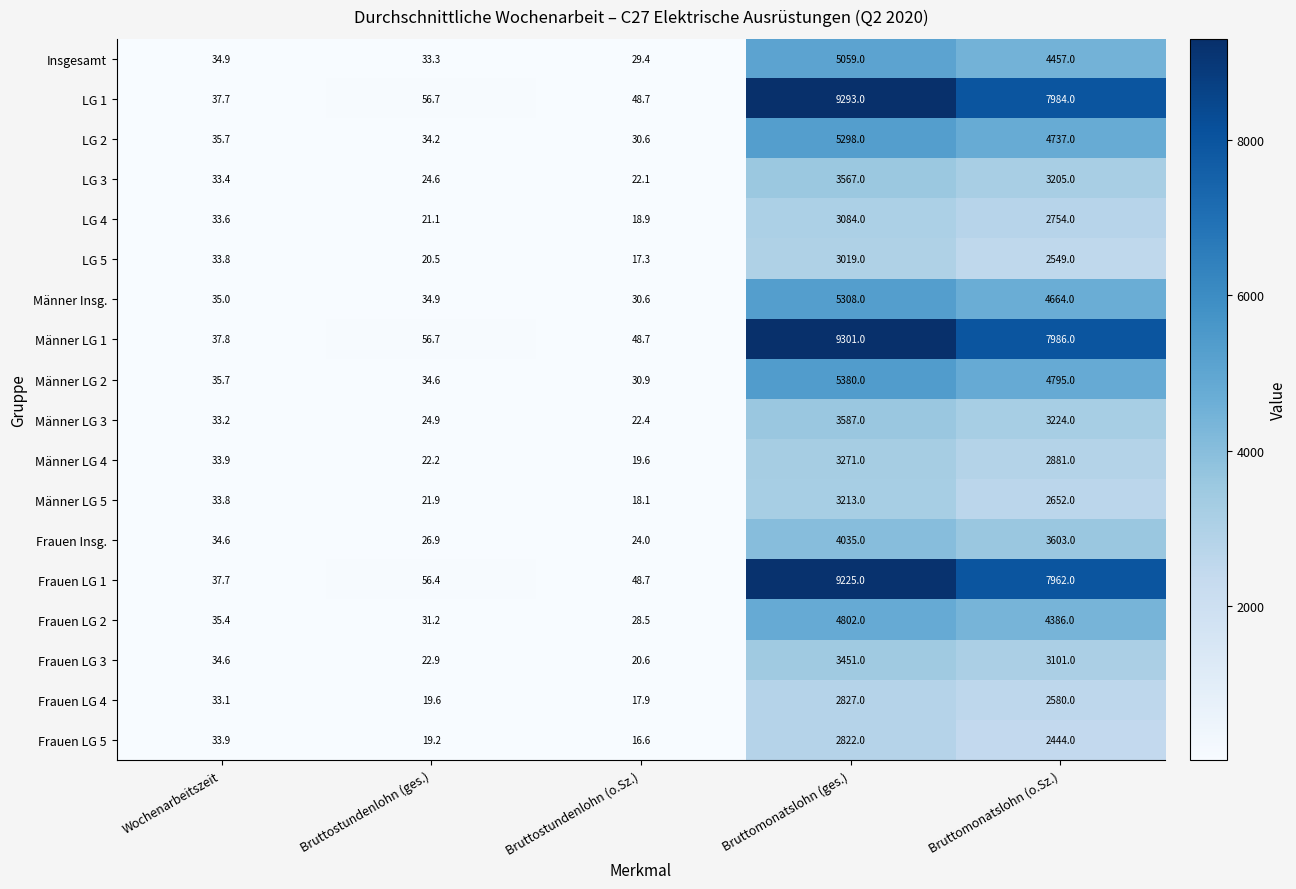

The Männer Insg. series shows 30.6 at Bruttostundenlohn (o.Sz.). True or false?

True